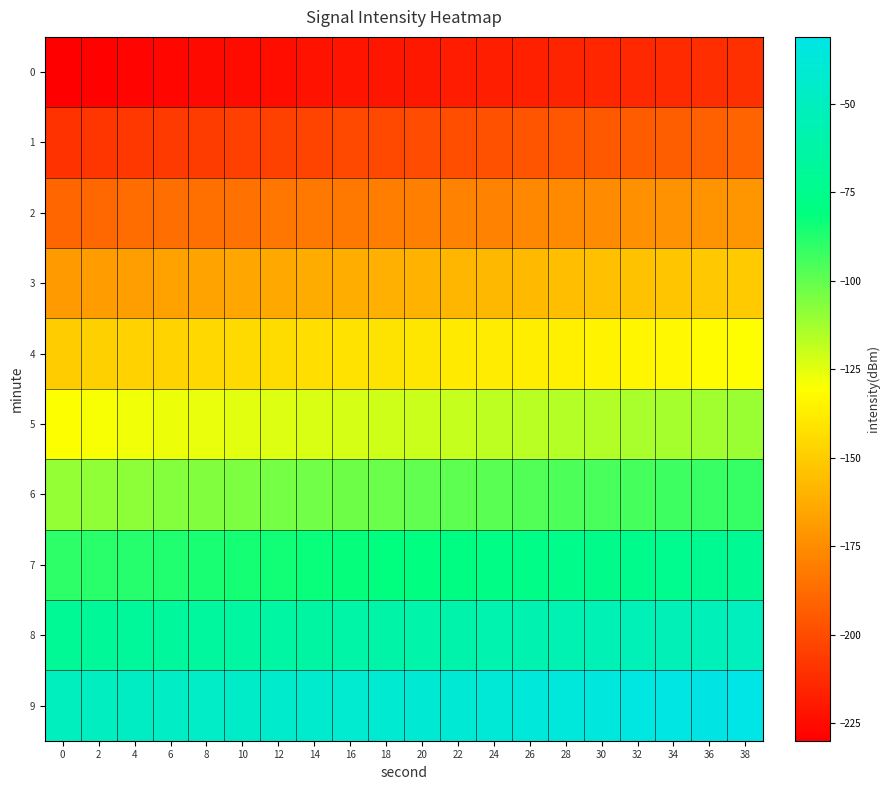

Between 0 and 12, which is larger?

12